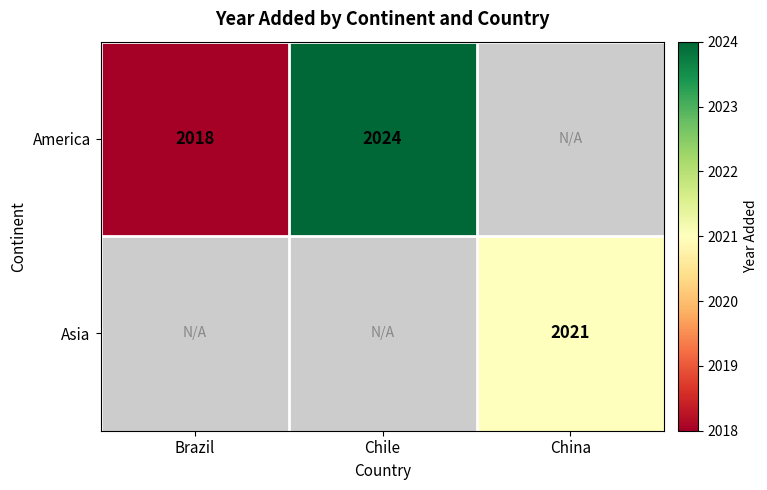

How many data points does each series have?

3